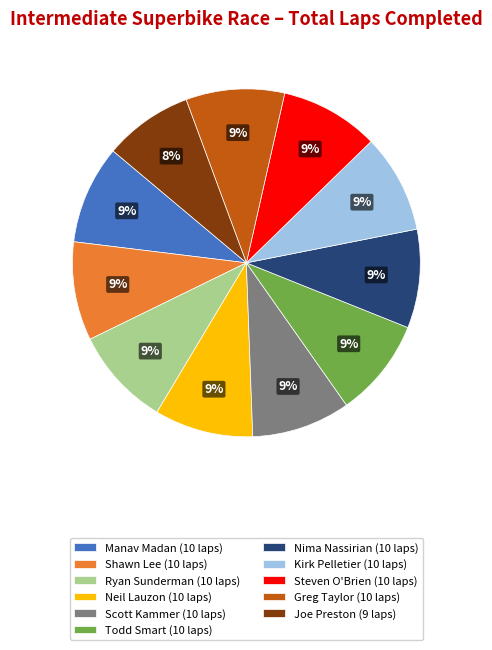

To the nearest percent, what is the average slice percentage?

9%